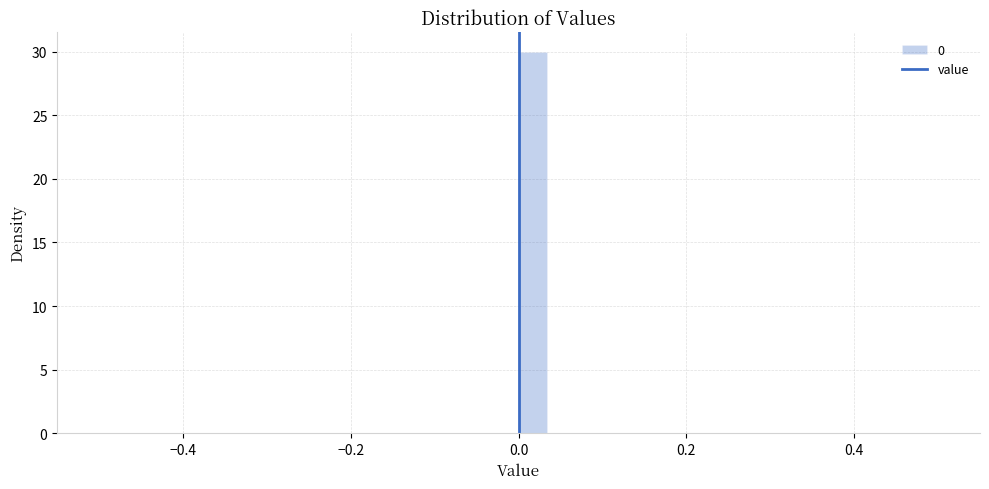

Around what value on the x-axis is the tallest bar? Give the approximate position of its centre, as read against the axis.

0.02